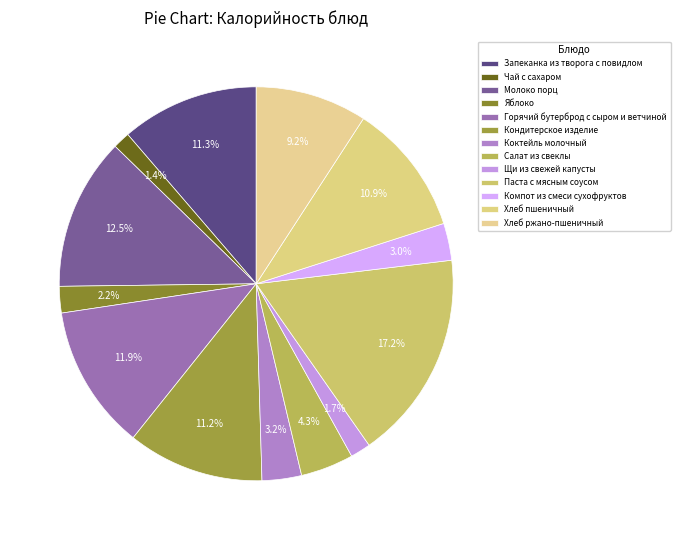

How many slices are in this pie chart?

13